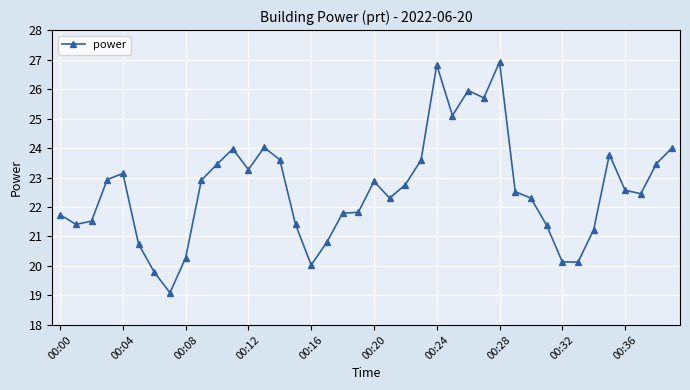

What is the sum of all values?

903.7